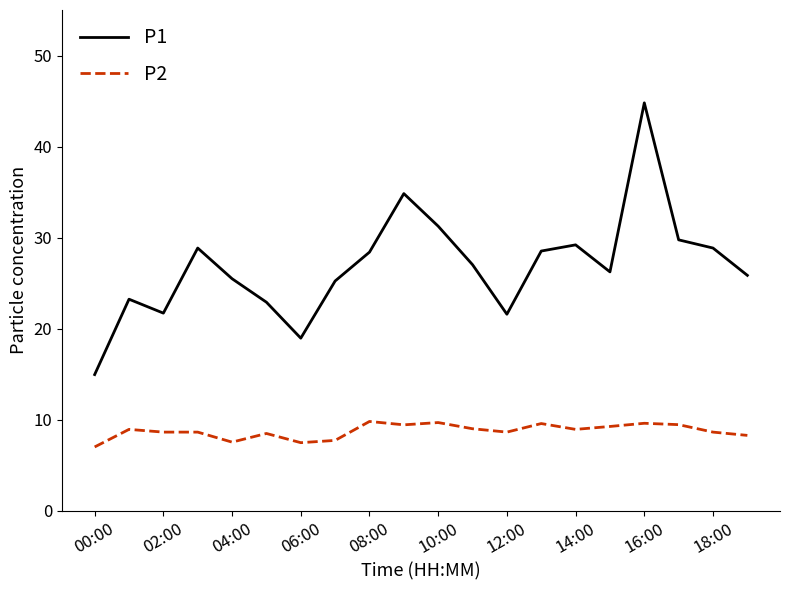

Rank the series by their average value, from lowest to highest.

P2, P1